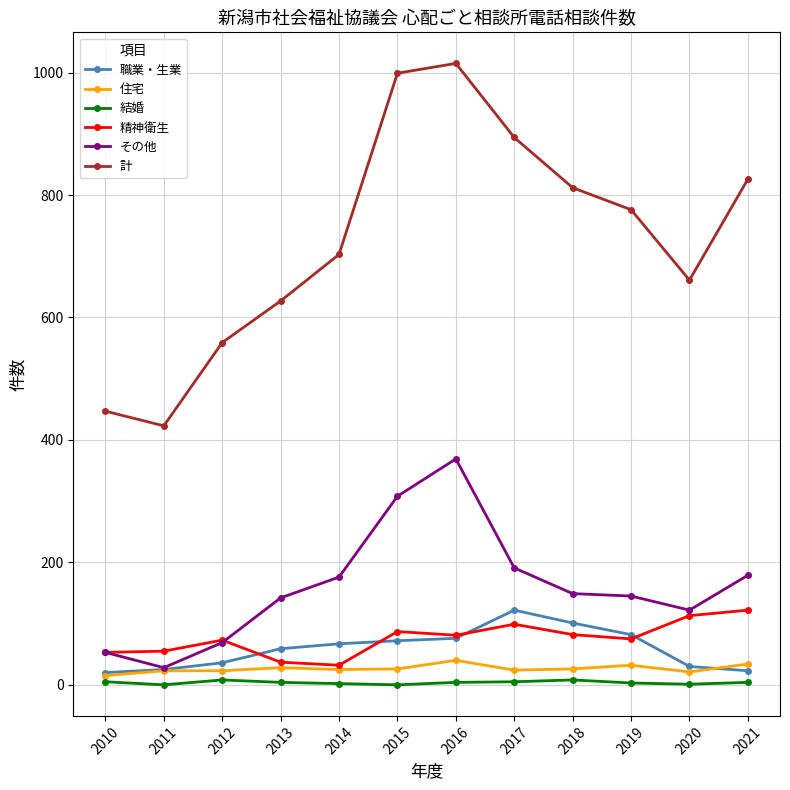

Rank the series at 2020 from highest to lowest value.

計, その他, 精神衛生, 職業・生業, 住宅, 結婚